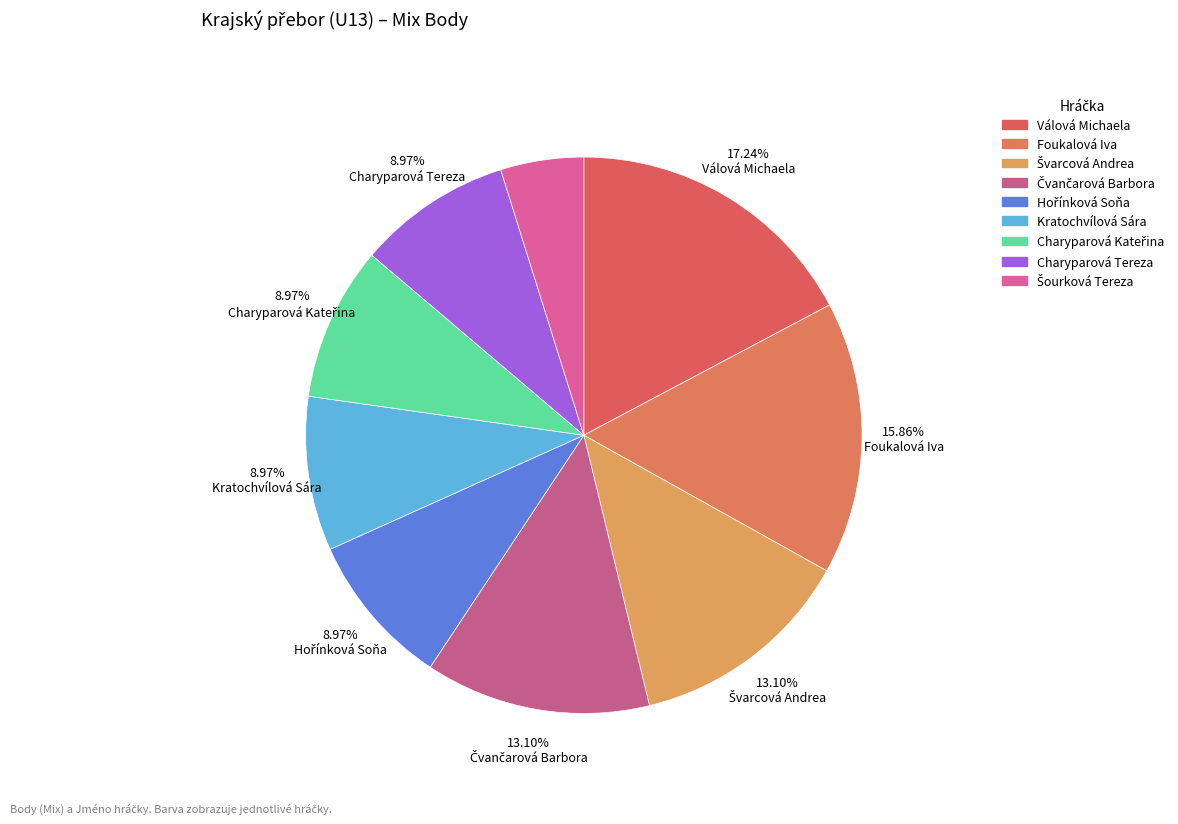

How many segments does this pie chart have?

9